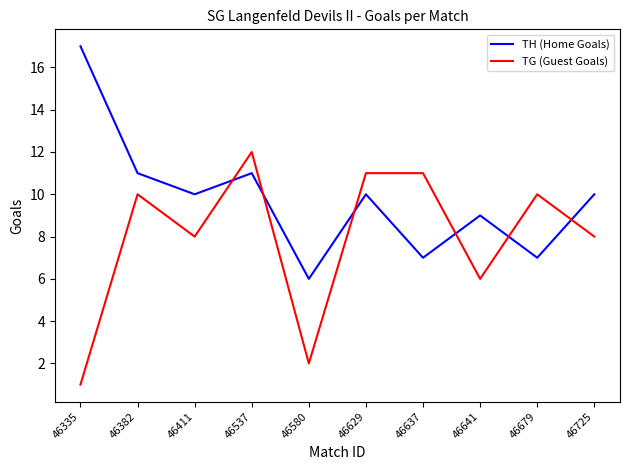

Rank the series by their average value, from highest to lowest.

TH (Home Goals), TG (Guest Goals)